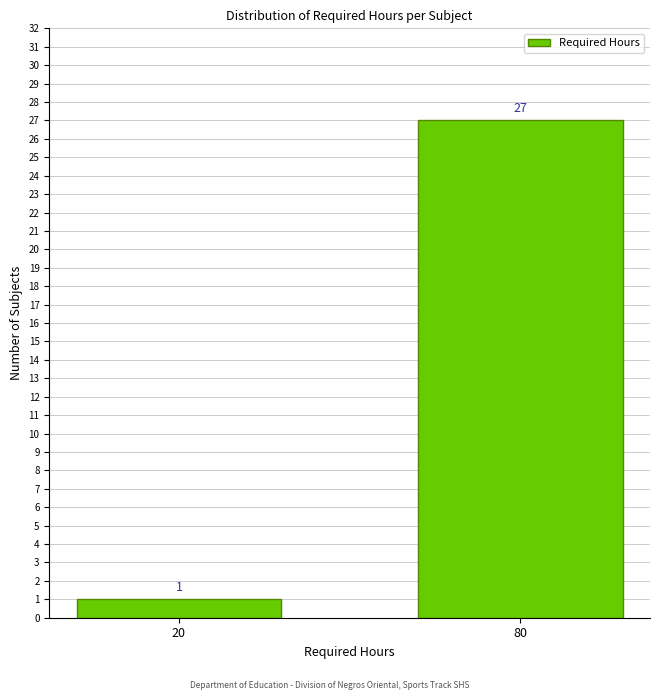

Reading left to right, list all the values displayed in this chart.

20=1	80=27